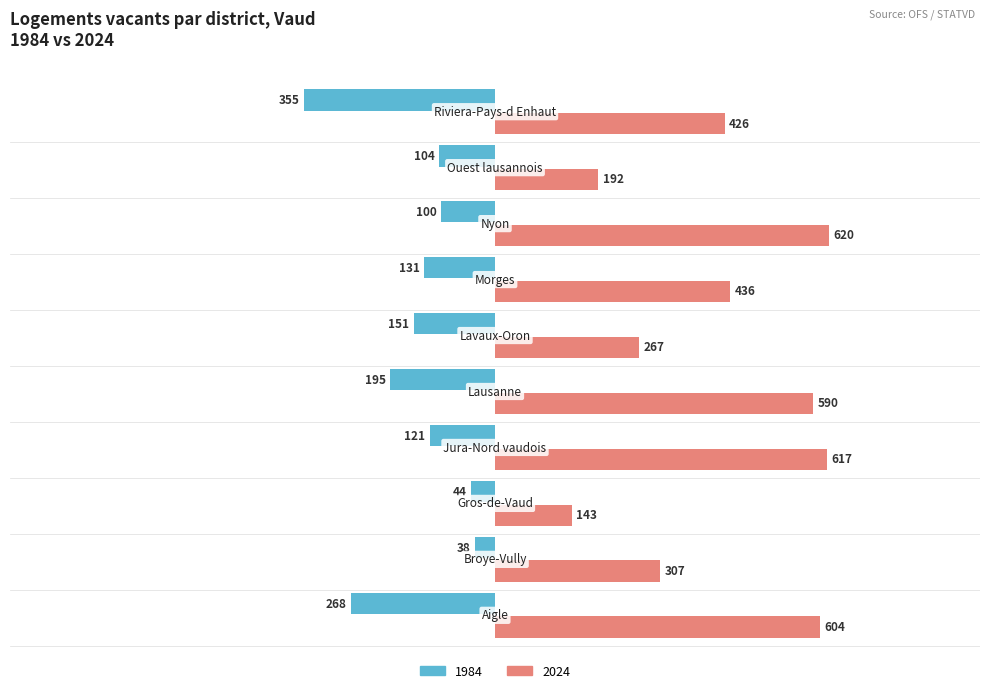

How many distinct data groups are displayed?

2